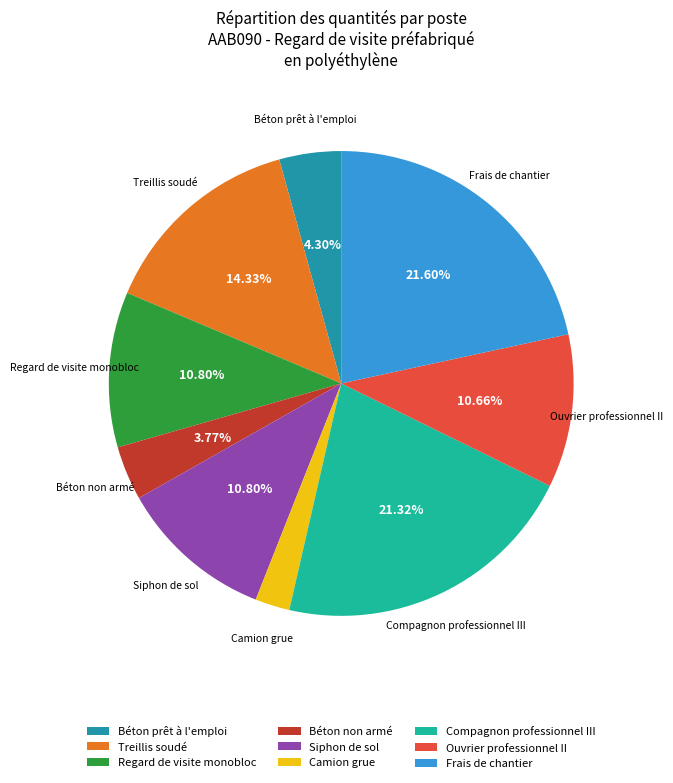

What percentage is the Regard de visite monobloc slice, to the nearest percent?

11%